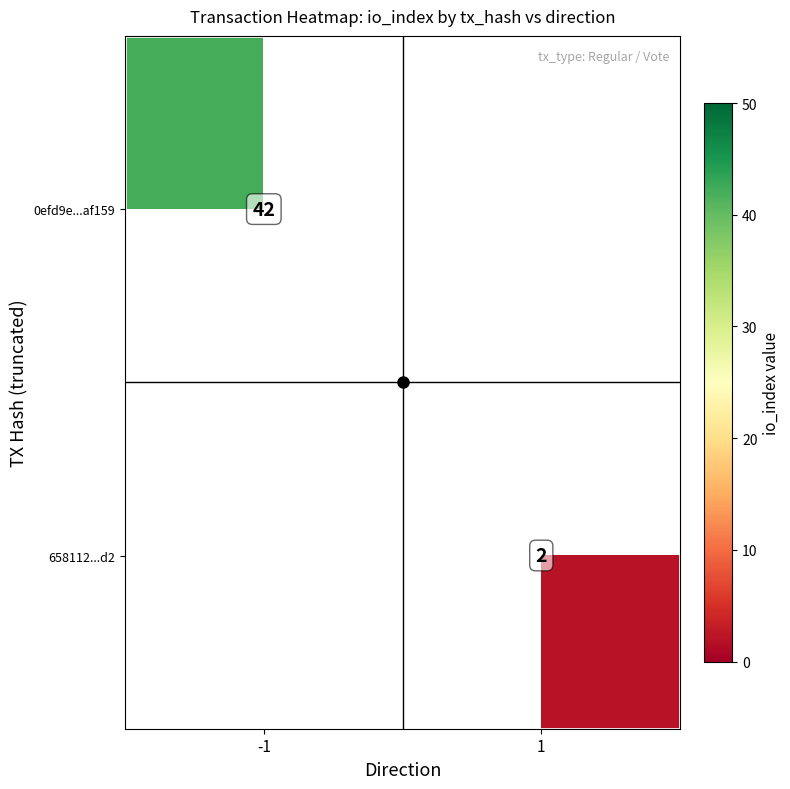

Is the value of 658112...d2 at 1 greater than the value of 0efd9e...af159 at -1?

No